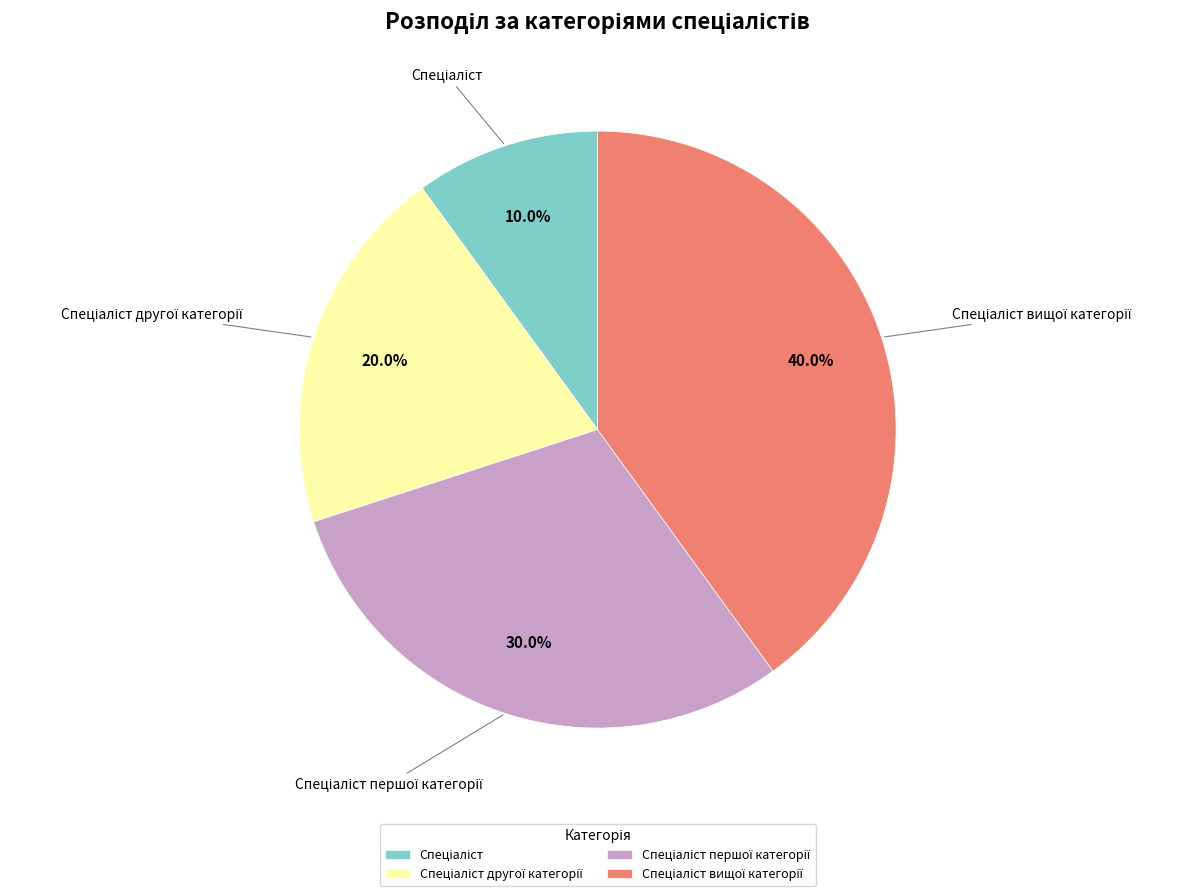

Does any single category account for the majority?

No